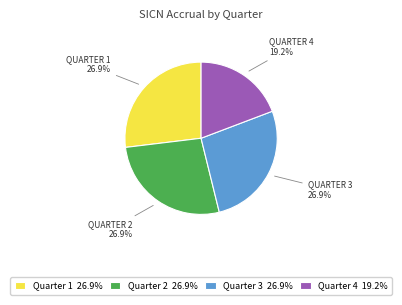

Count the number of slices in the pie.

4